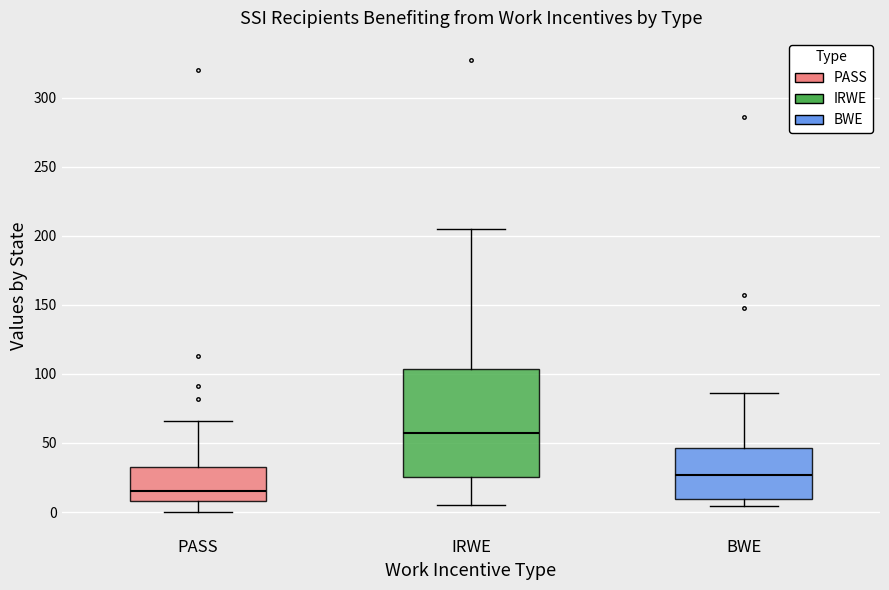

Reading left to right, transcribe this box plot: for each box, give where its median line is, the range the box spans, and where its two whiskers end, as read against the y-axis. The values are not printed on the chart, so give them approximately, as read against the axis.

PASS: median 15, box 10 to 30, whiskers 0 to 65
IRWE: median 60, box 25 to 105, whiskers 5 to 205
BWE: median 25, box 10 to 45, whiskers 5 to 85